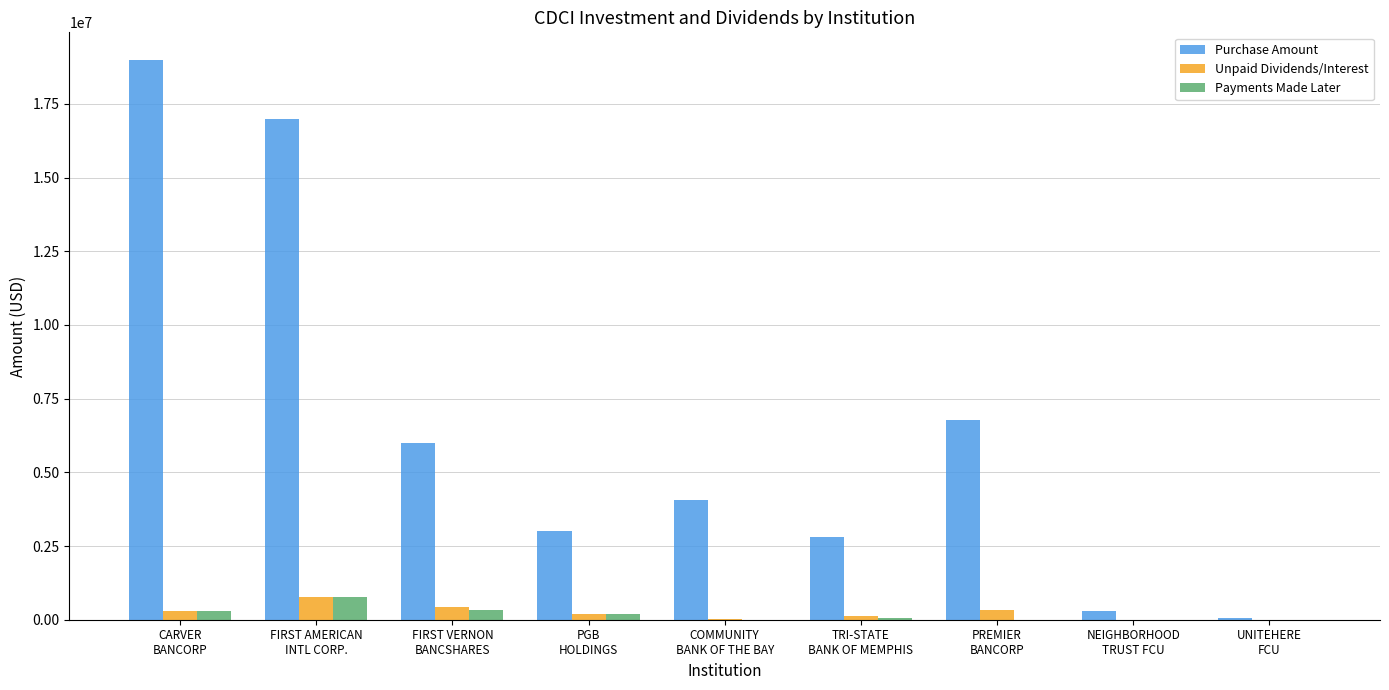

What is the maximum value shown in the chart?

18980000.0